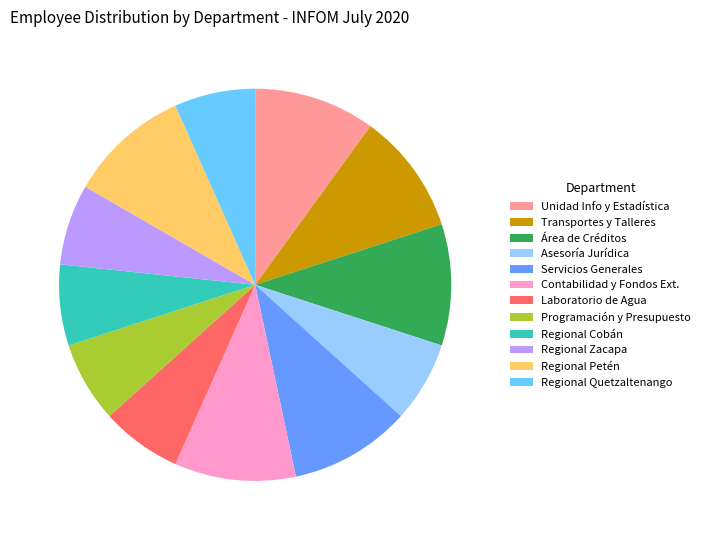

What is the ratio of the value at Unidad Info y Estadística to the value at Área de Créditos?

1.0